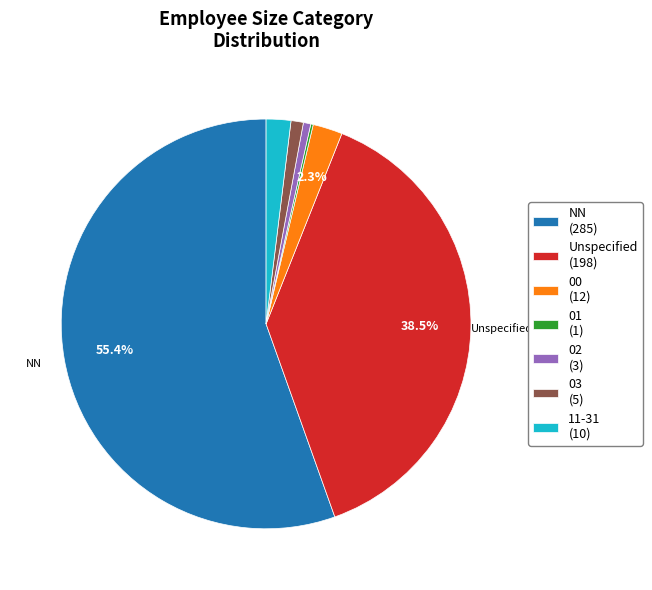

Do 03 (5) and 02 (3) together represent more than half of the pie?

No